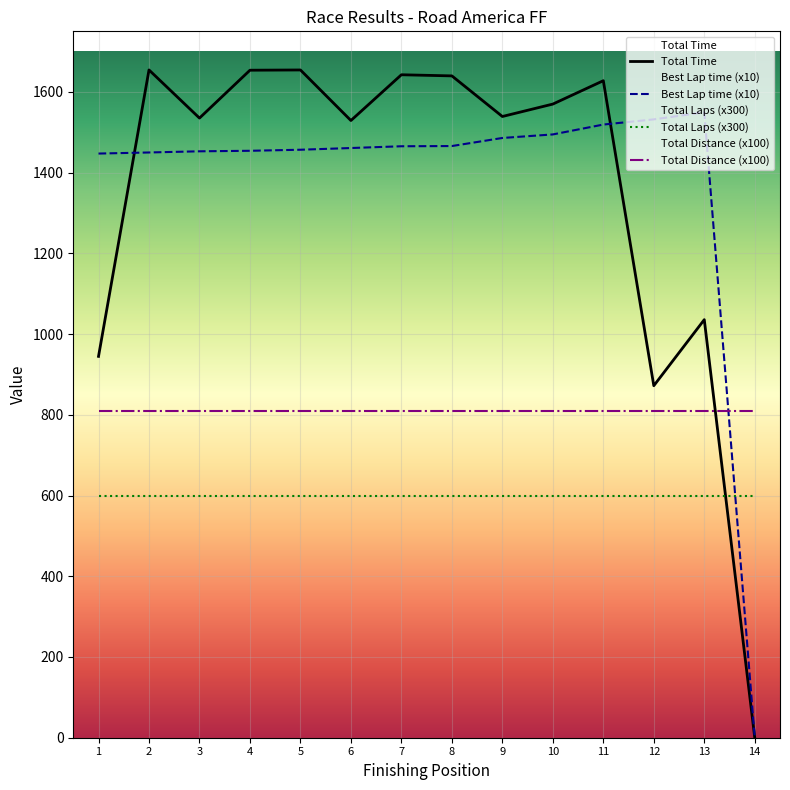

What is the difference between the maximum and minimum values in the Best Lap time series?

1549.4